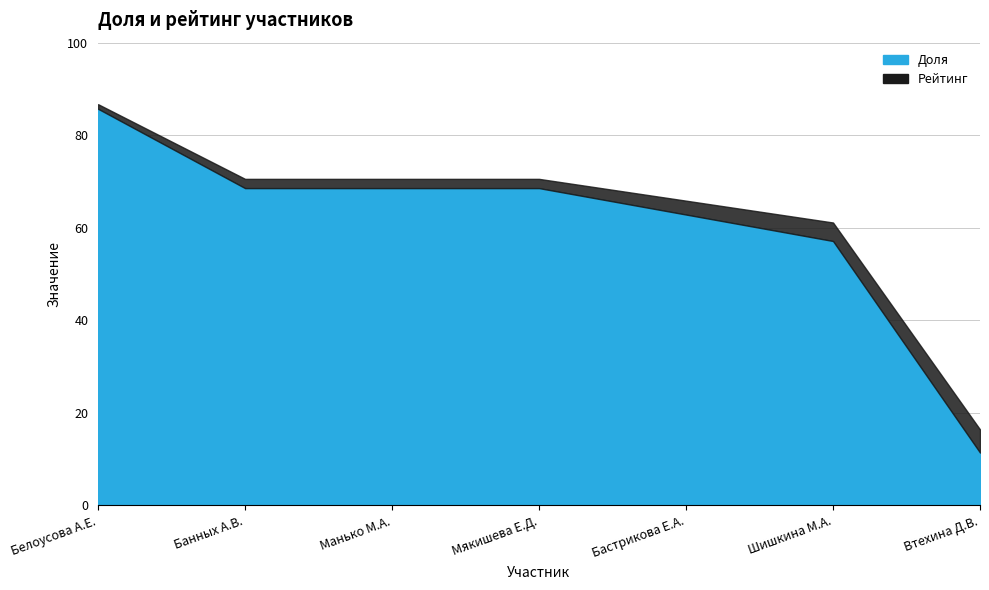

Rank the categories by value from highest to lowest.

Белоусова А.Е., Банных А.В., Манько М.А., Мякишева Е.Д., Бастрикова Е.А., Шишкина М.А., Втехина Д.В.